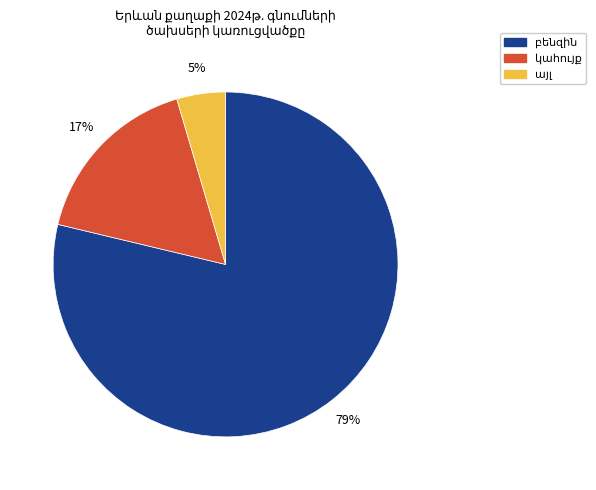

Does any single category account for the majority?

Yes